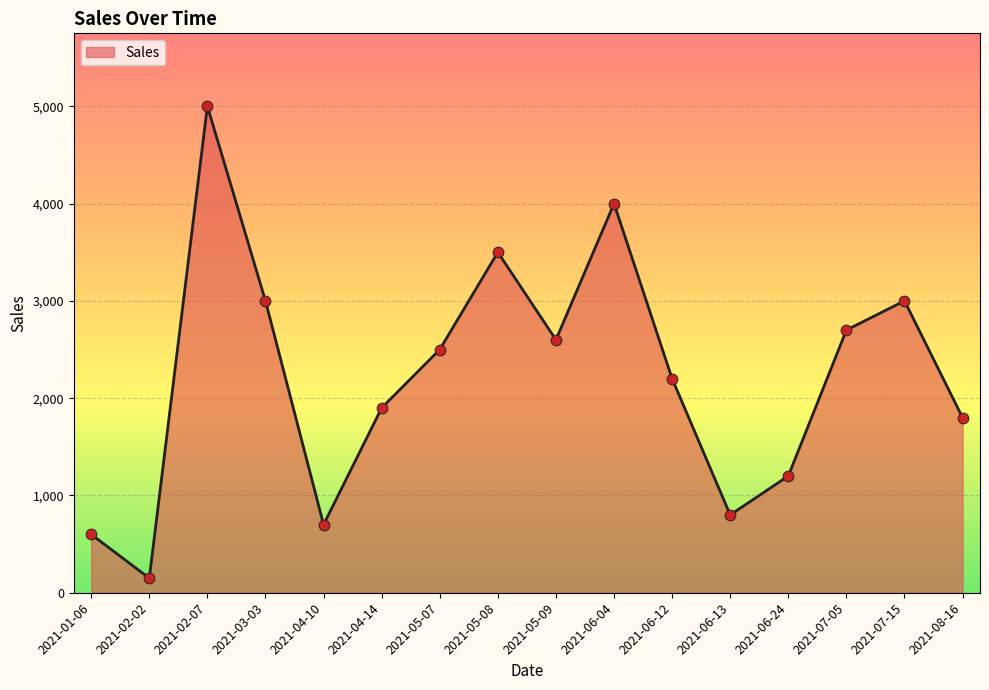

Between 2021-02-02 and 2021-05-08, which is larger?

2021-05-08